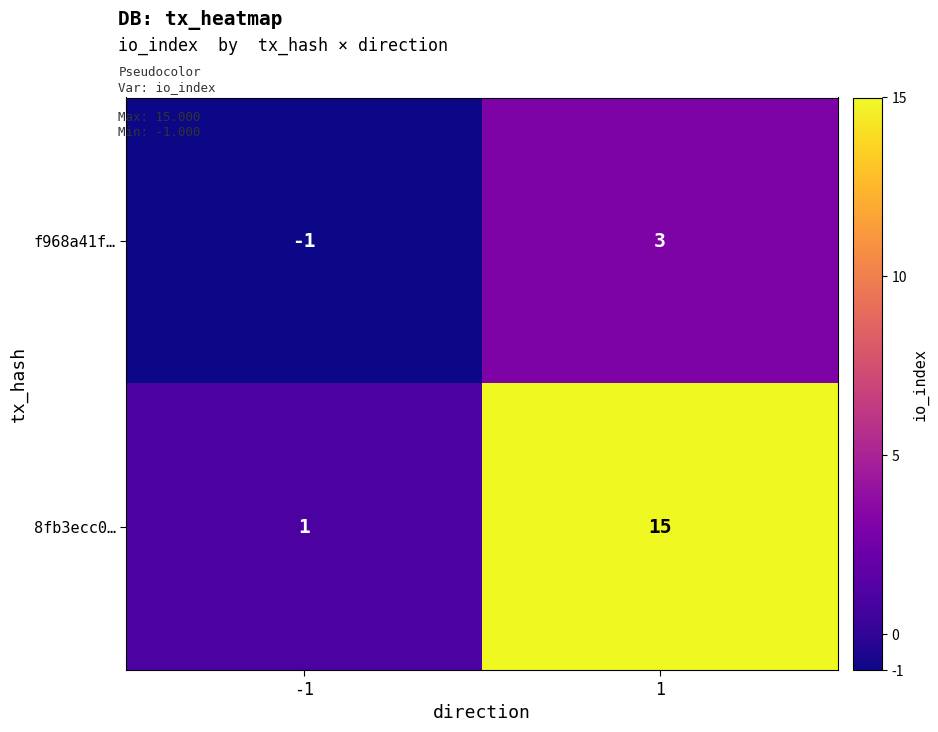

What is the maximum value shown in the chart?

15